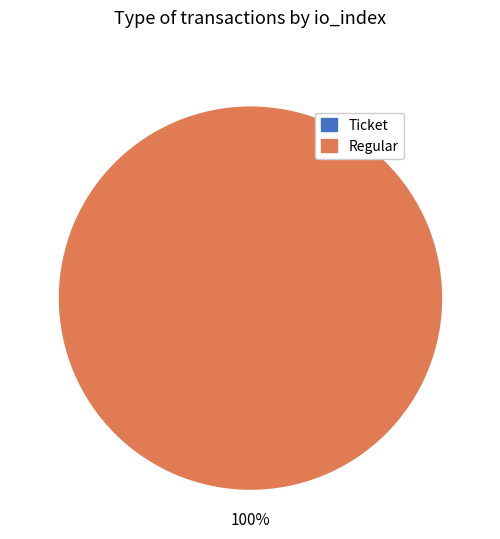

Which category accounts for the majority?

Regular